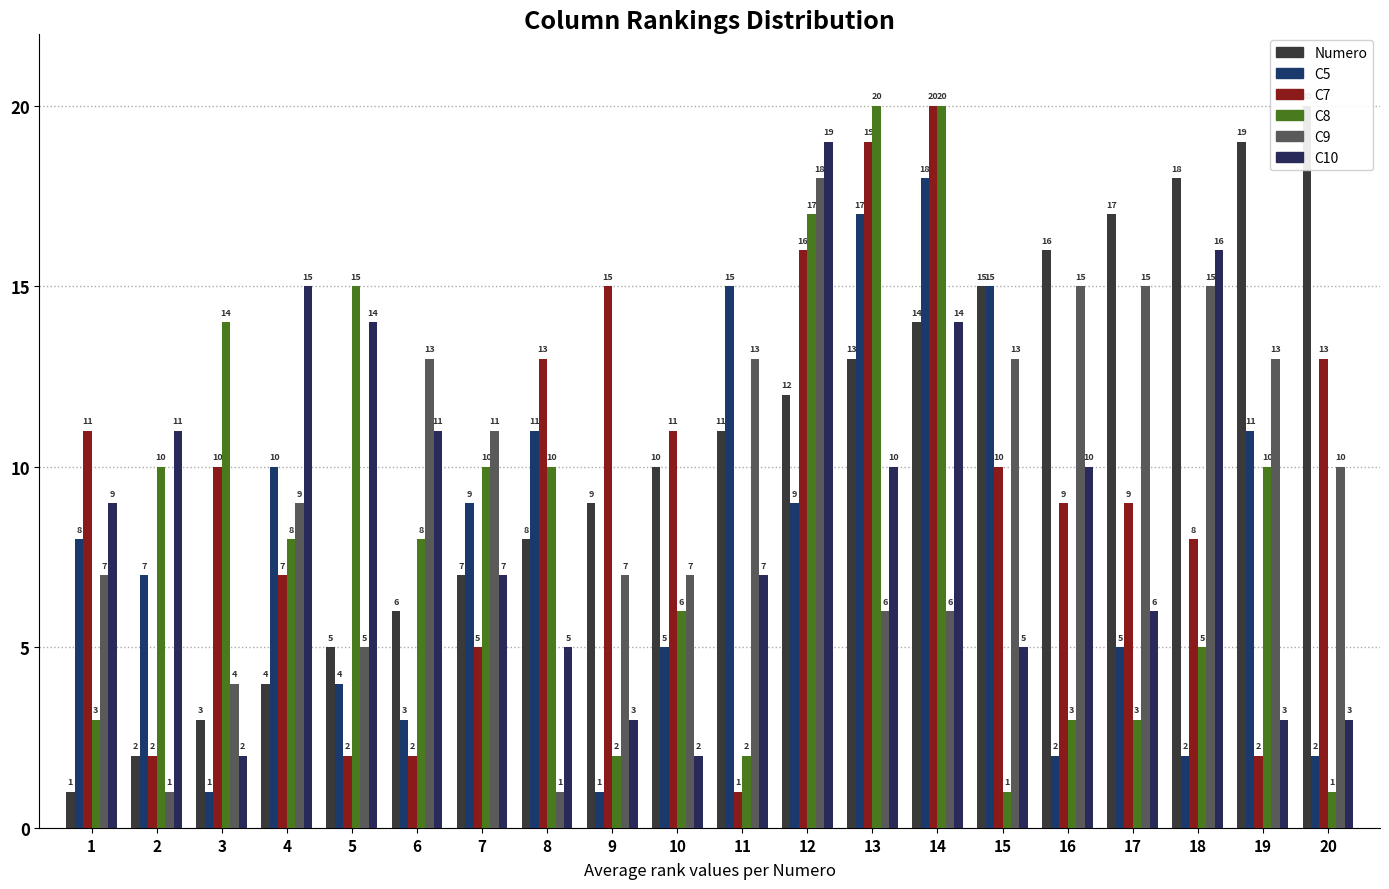

How many series are shown in this chart?

6